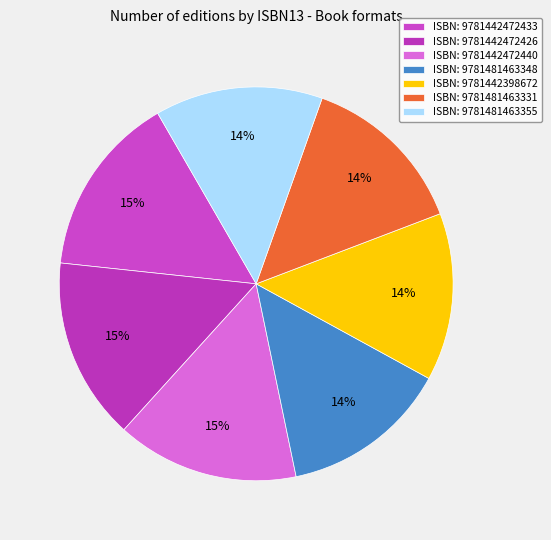

How many slices are in this pie chart?

7